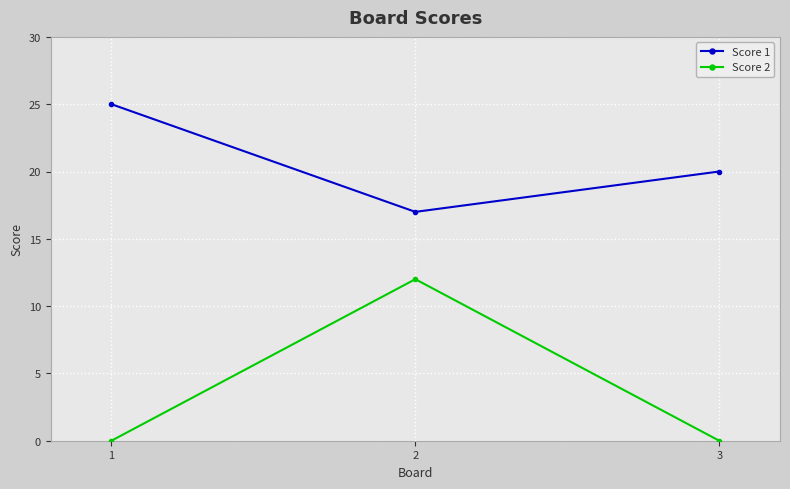

What is the difference between the highest and lowest values at 1?

25